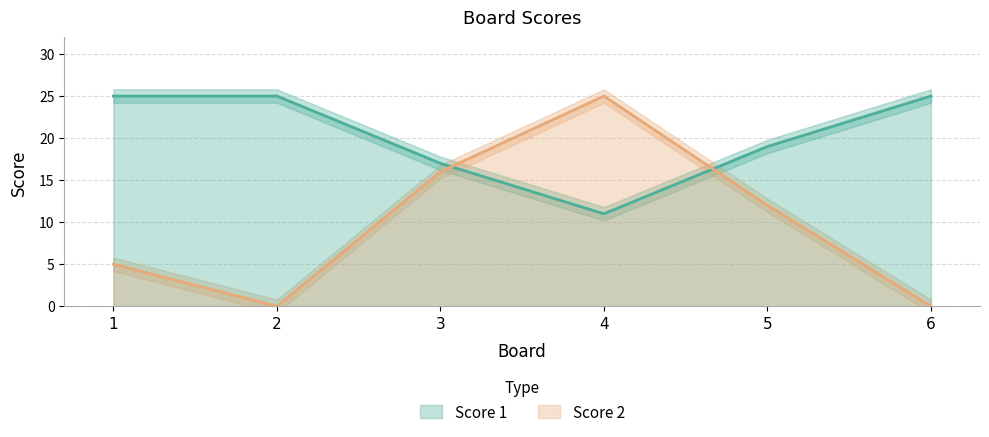

Which series changed the most between 2 and 3?

Score 2